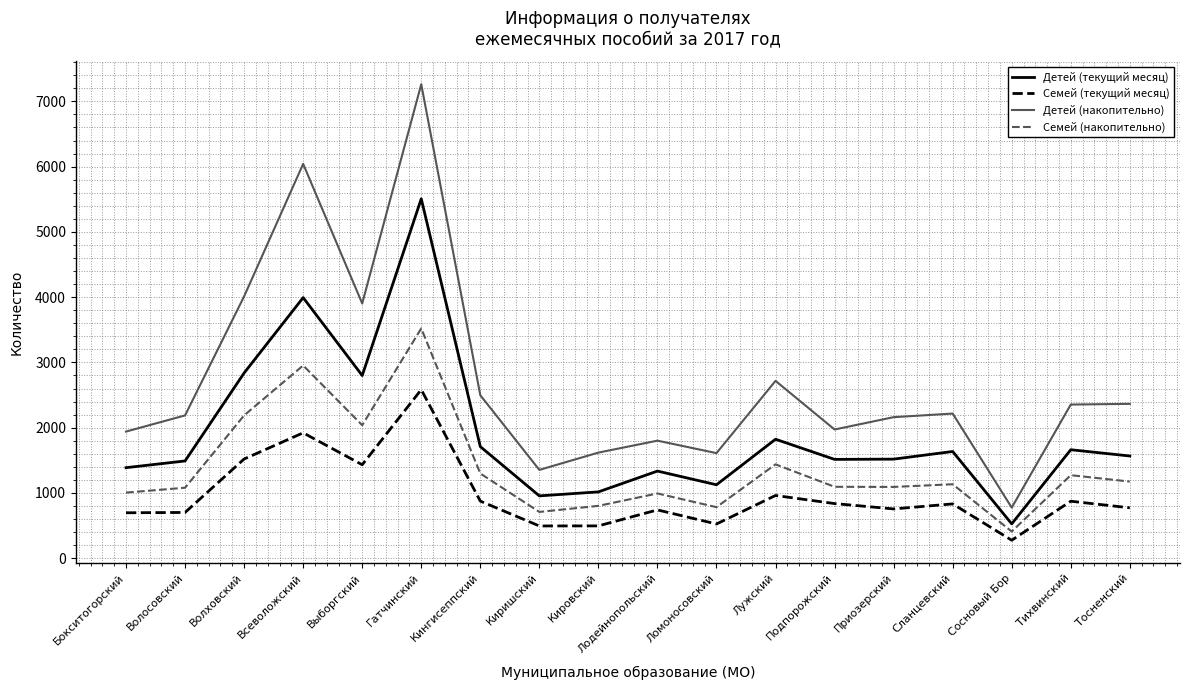

Is this an area chart (filled region under the line)?

No